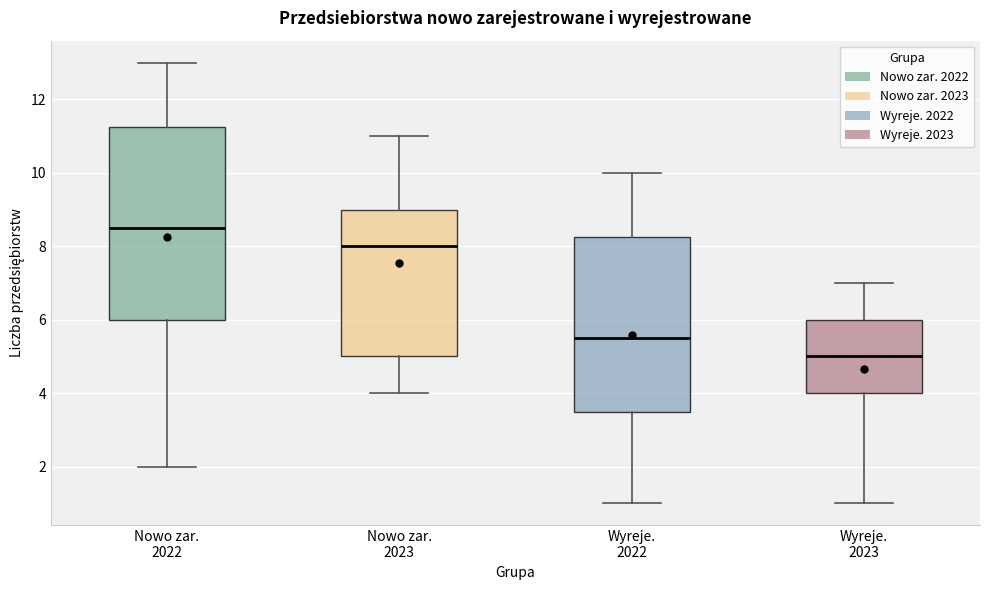

Reading left to right, read every box against the y-axis: the position of its median line, the range the box covers, and the ends of its whiskers. The values are not printed on the chart, so give them approximately, as read against the axis.

Nowo zar. 2022: median 8.6, box 6.0 to 11.2, whiskers 2.0 to 13.0
Nowo zar. 2023: median 8.0, box 5.0 to 9.0, whiskers 4.0 to 11.0
Wyreje. 2022: median 5.6, box 3.6 to 8.2, whiskers 1.0 to 10.0
Wyreje. 2023: median 5.0, box 4.0 to 6.0, whiskers 1.0 to 7.0